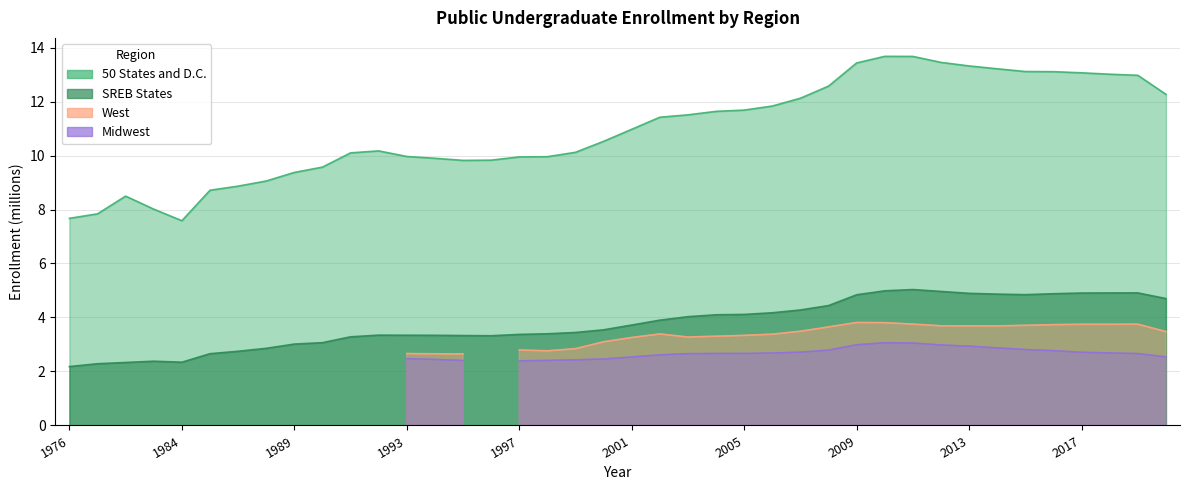

True or false: SREB States and 50 States and D.C. cross at least once.

False